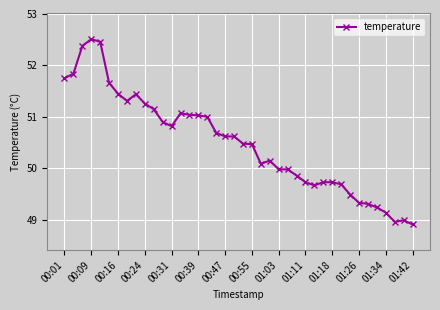

How many data points are above 50?

24